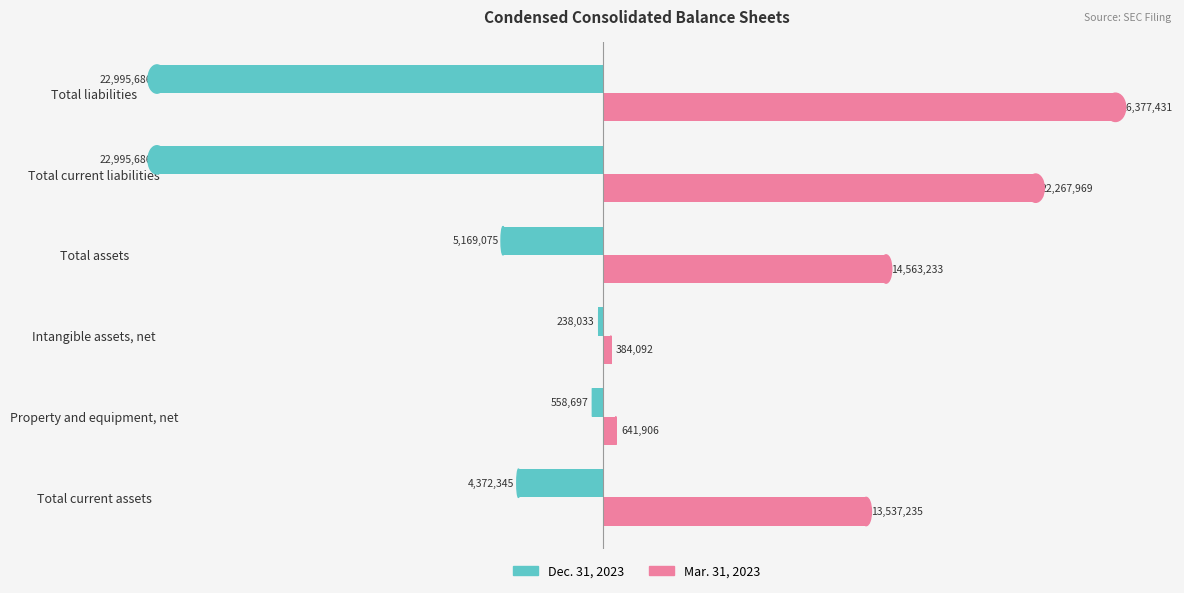

What is the difference between the maximum and minimum values in the Mar. 31, 2023 series?

25993339